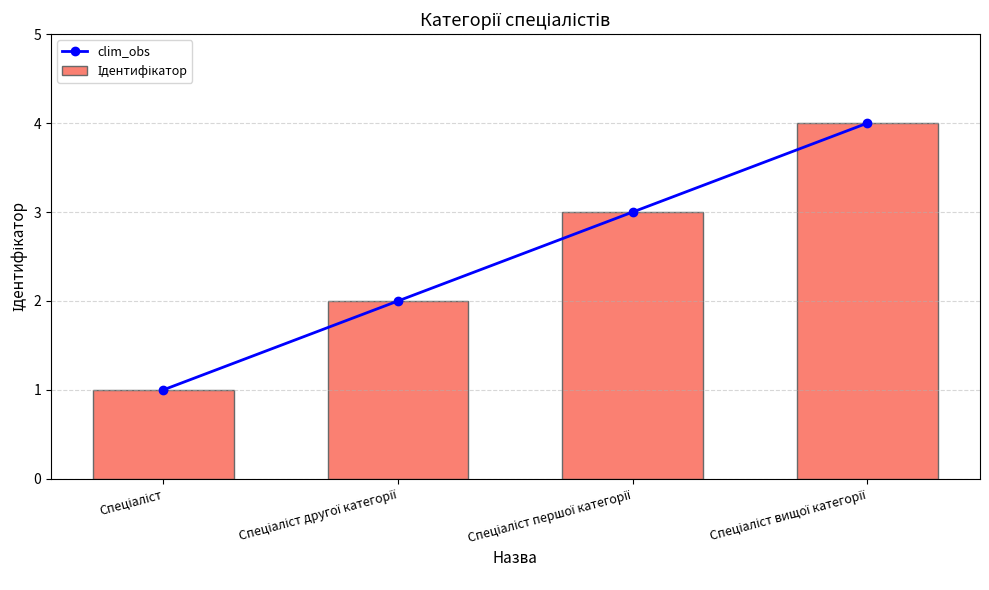

At how many categories does at least one series exceed 3?

1